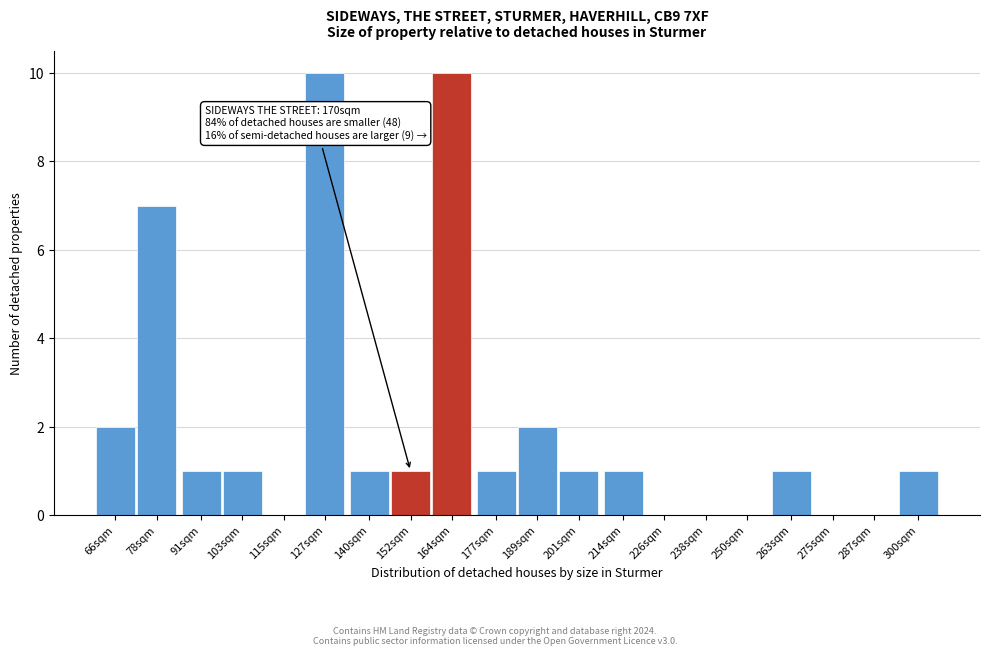

Reading right to left, extract all data points from this chart.

300sqm=1	287sqm=0	275sqm=0	263sqm=1	250sqm=0	238sqm=0	226sqm=0	214sqm=1	201sqm=1	189sqm=2	177sqm=1	164sqm=10	152sqm=1	140sqm=1	127sqm=10	115sqm=0	103sqm=1	91sqm=1	78sqm=7	66sqm=2